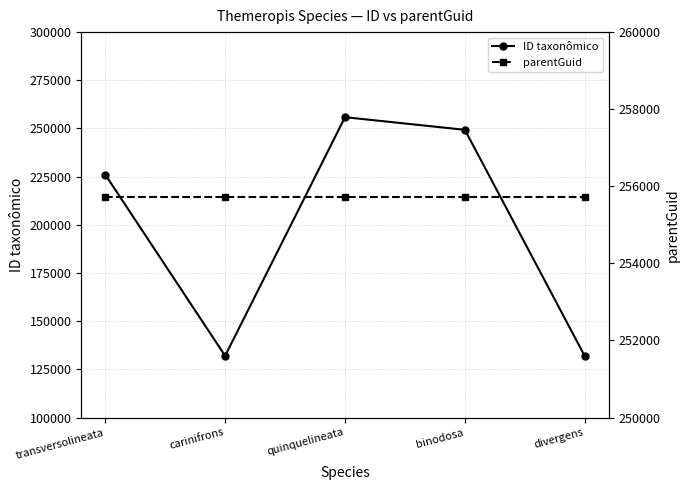

At which label does ID taxonômico reach its minimum?

divergens